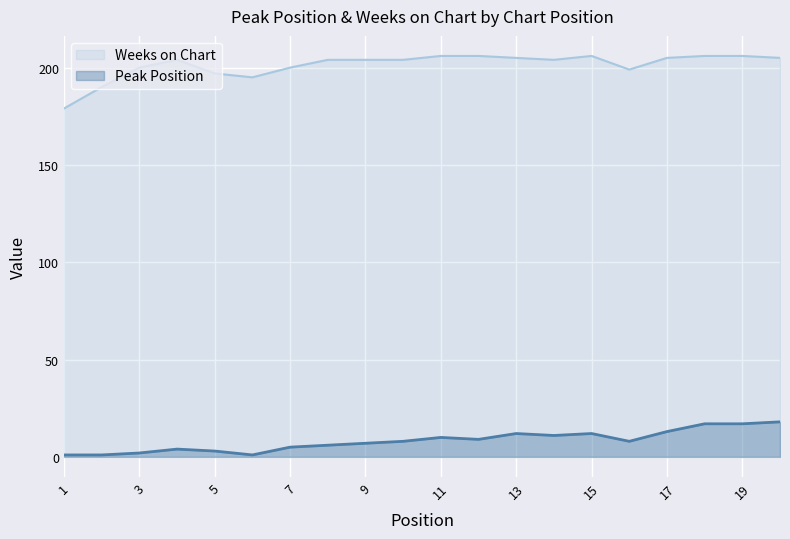

What is the sum of all Peak Position values?

165